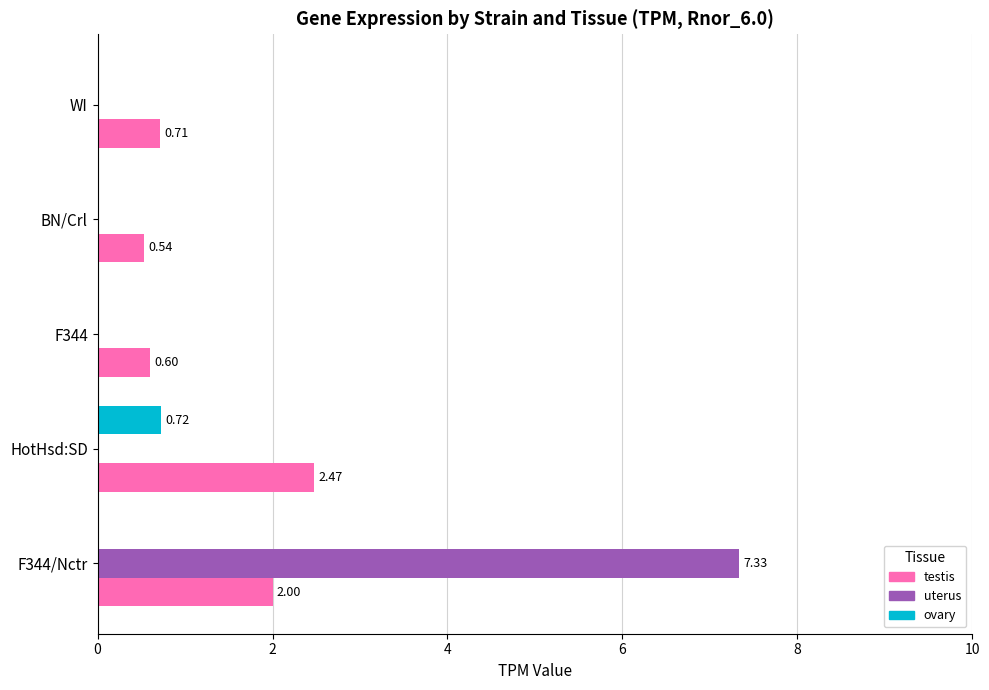

Between HotHsd:SD and WI, which series saw the biggest shift?

testis